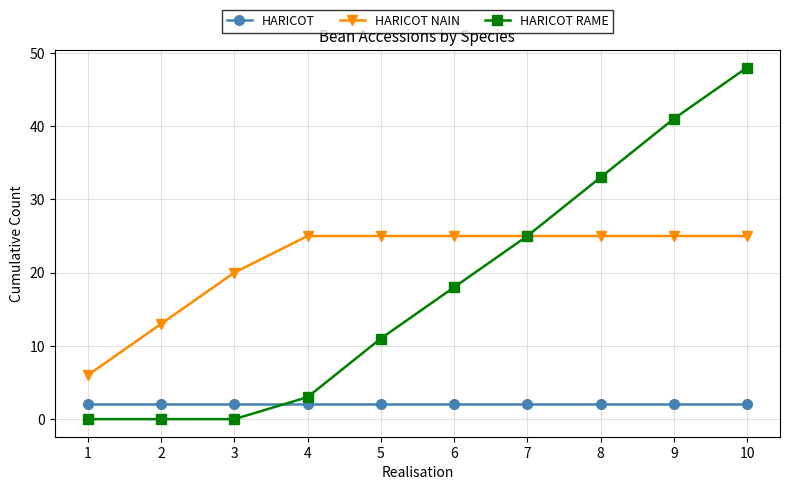

Which series changed the most between 1 and 9?

HARICOT RAME